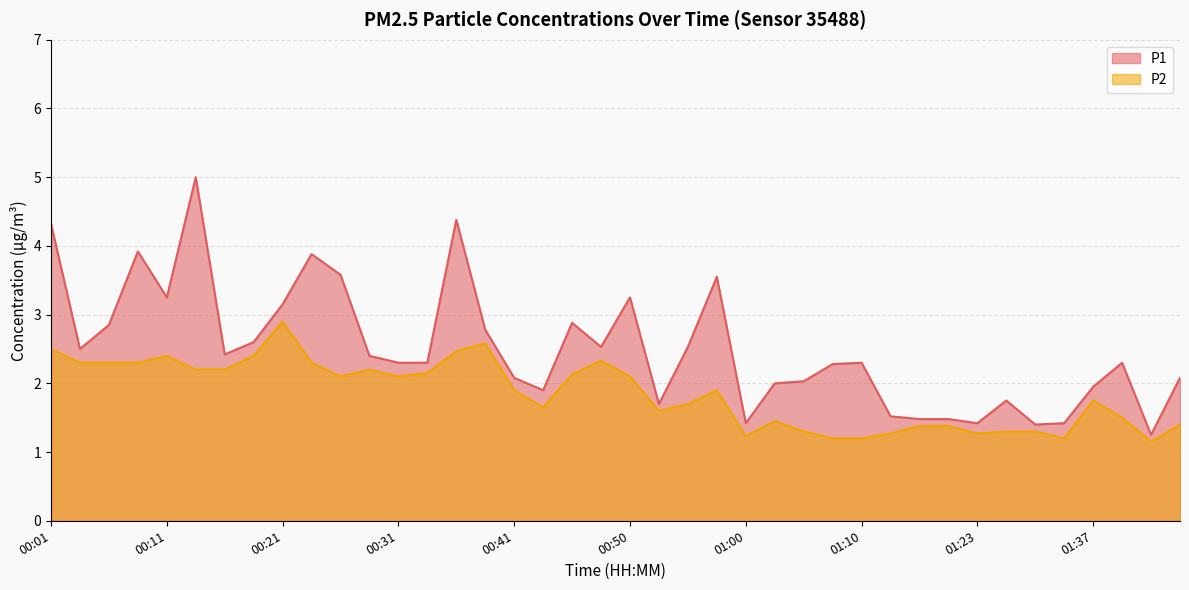

What is the spread (max minus min) of values at 00:50?

1.1